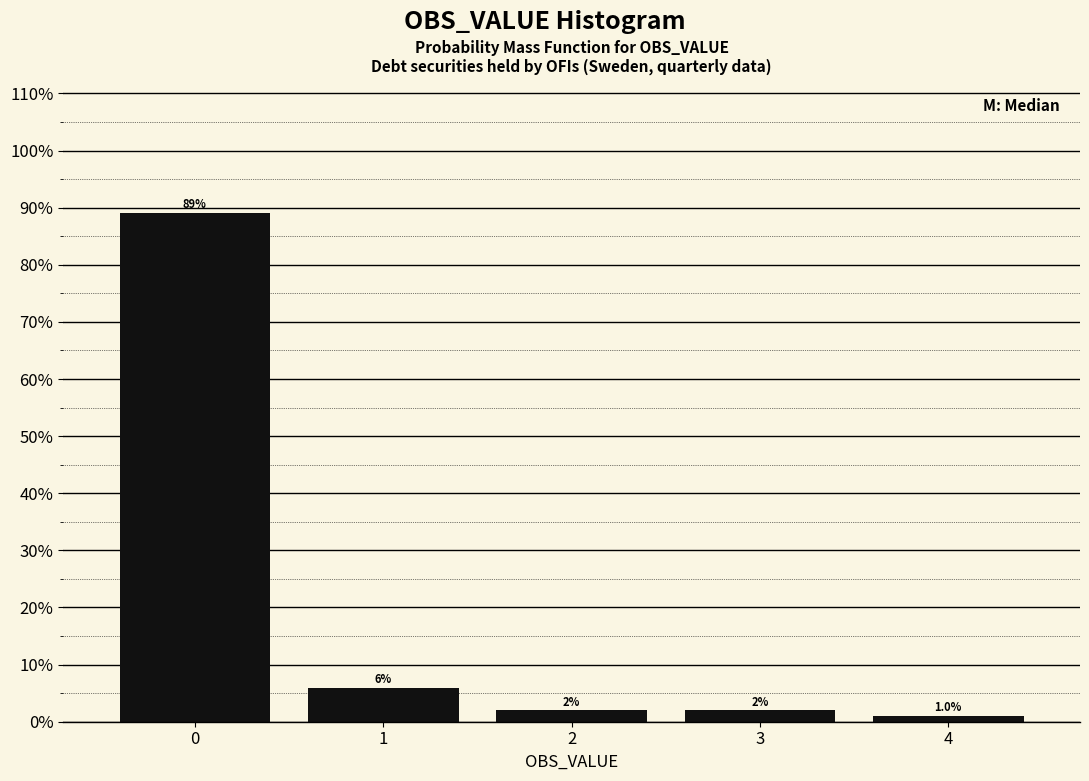

Does the chart contain any negative values?

No